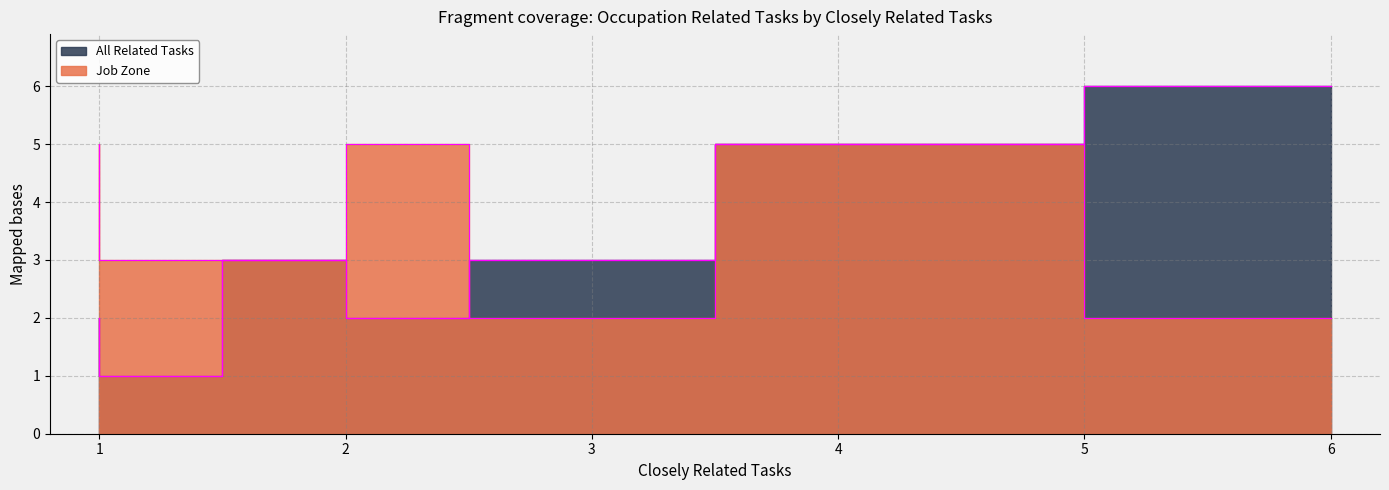

How many distinct data groups are displayed?

2